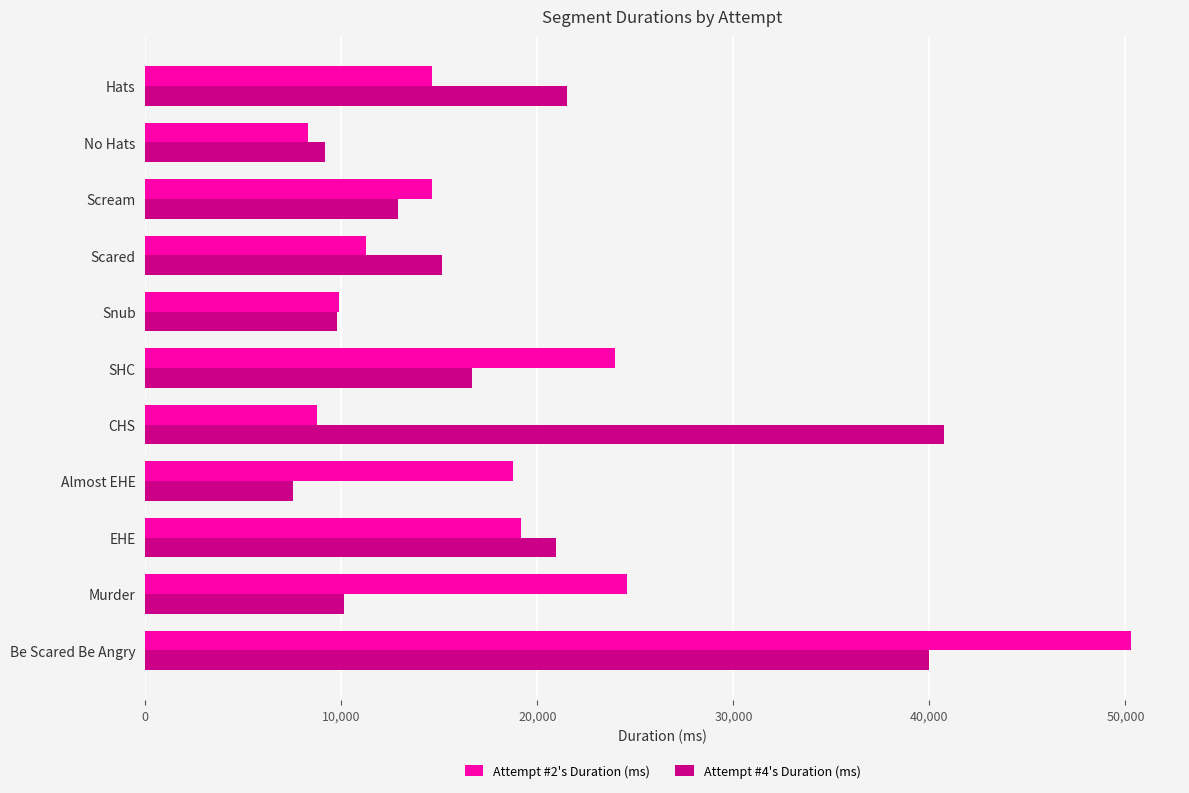

What is the approximate value of Attempt #2's Duration (ms) at Be Scared Be Angry, to the nearest 50?

50250